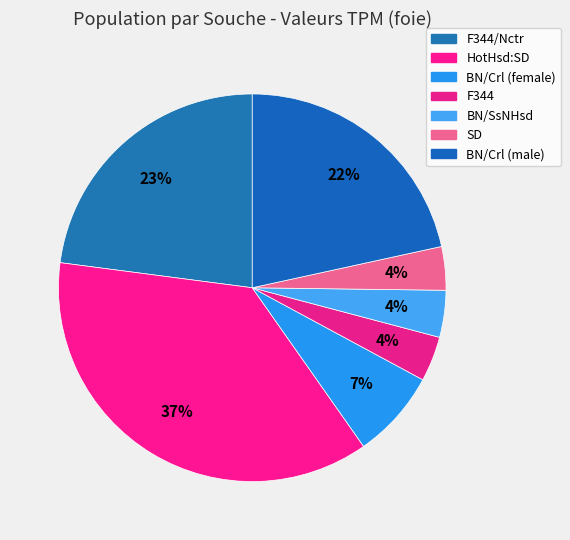

How many slices are in this pie chart?

7